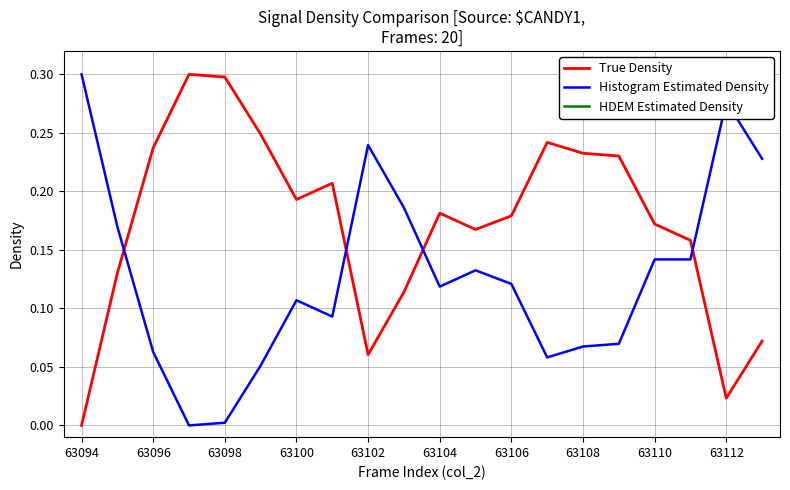

What is the value of the Histogram Estimated Density point at the 7th from the left?

0.1